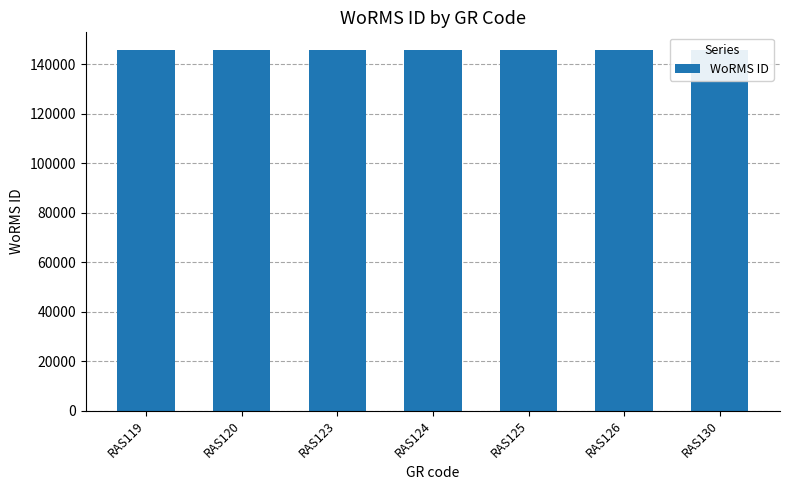

What is the sum of the values at RAS125 and RAS126?

291099